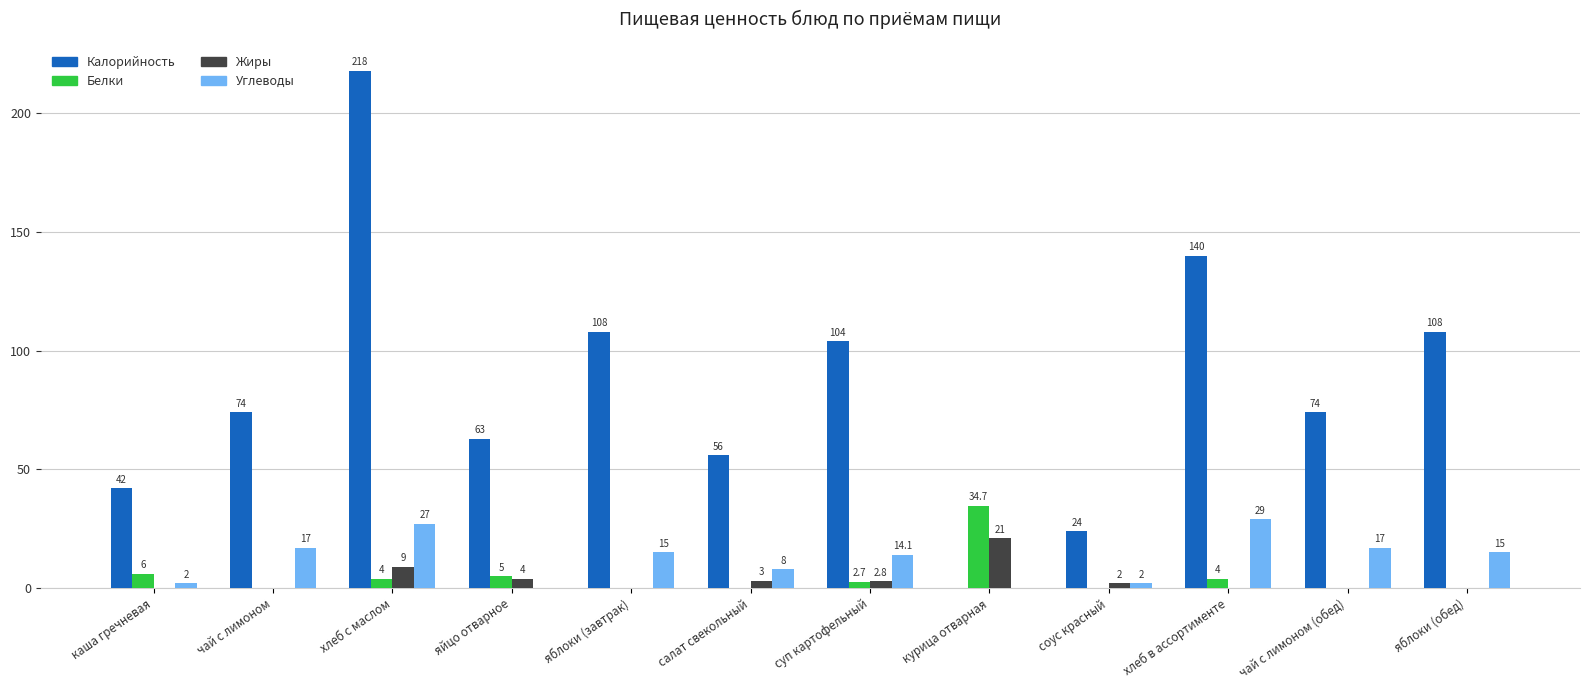

Between яйцо отварное and салат свекольный, which series saw the biggest shift?

Углеводы